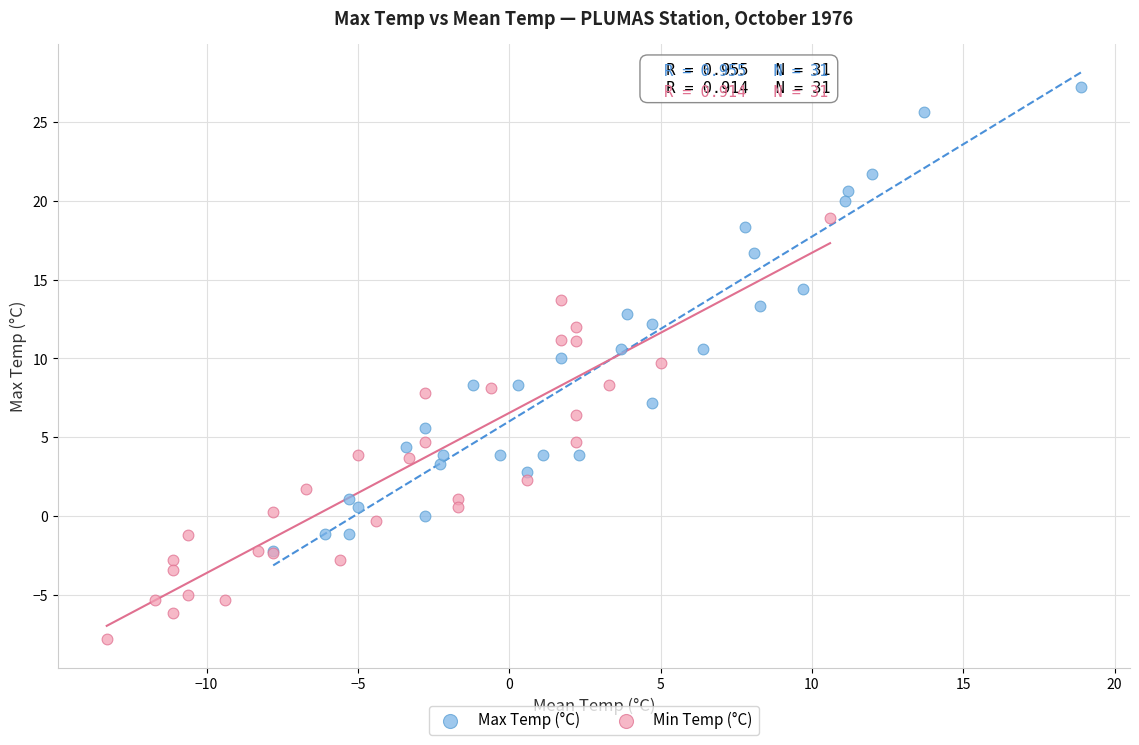

Which series has the largest Y range (max minus min)?

Max Temp (°C)